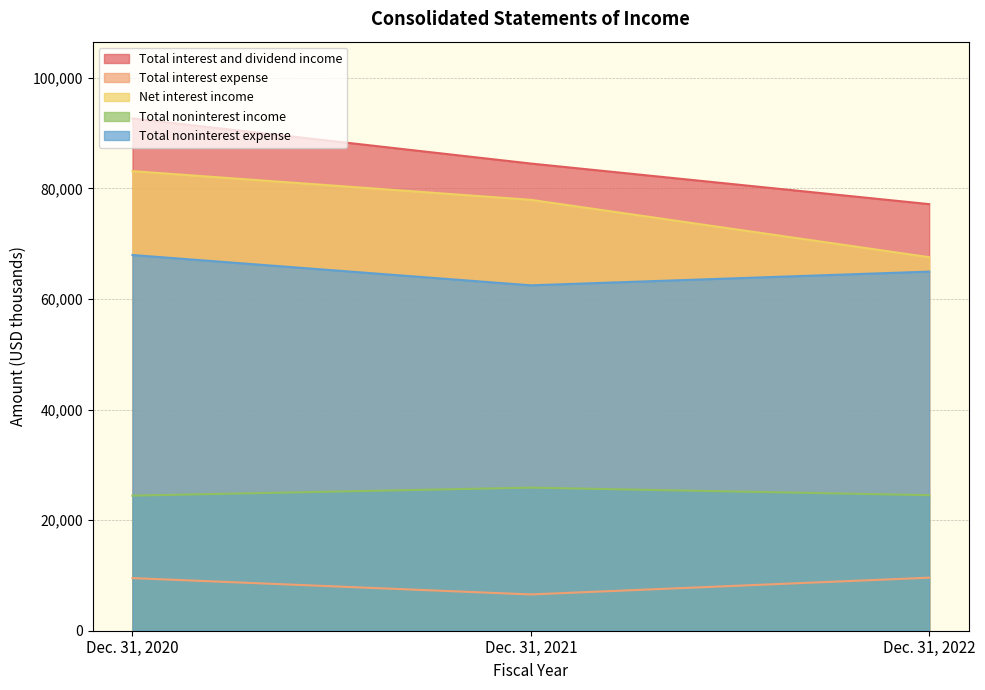

How many values in the Total interest expense series exceed 9519?

1